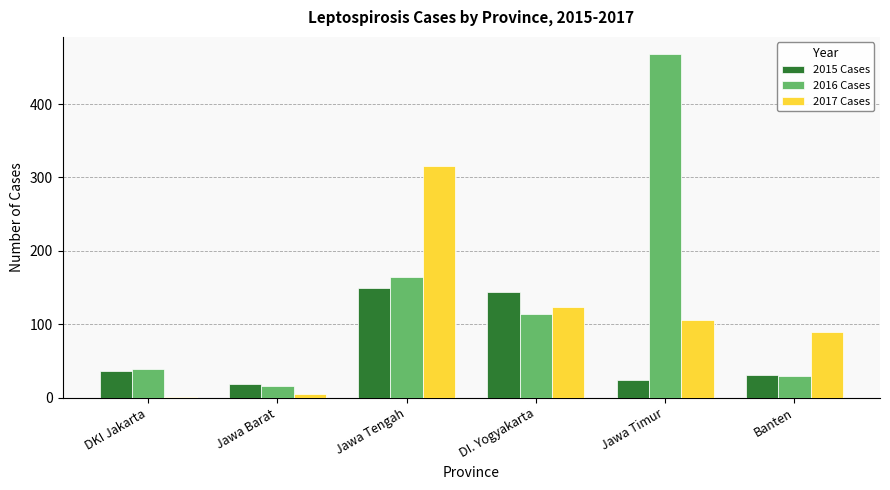

At which category is the sum across all series the highest?

Jawa Tengah